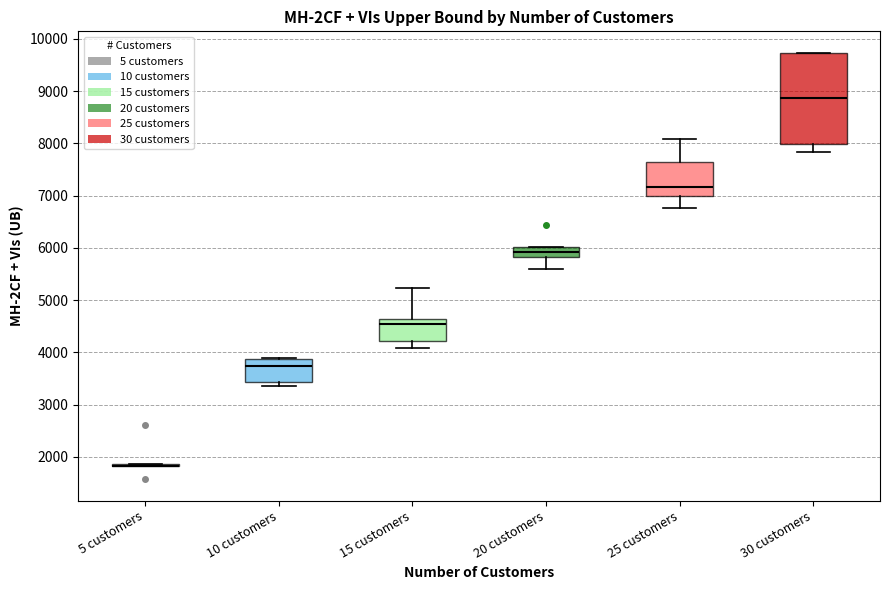

Where is the lower edge of the box for 20 customers on the y-axis? The values are not printed on the chart, so give them approximately, as read against the axis.

5800